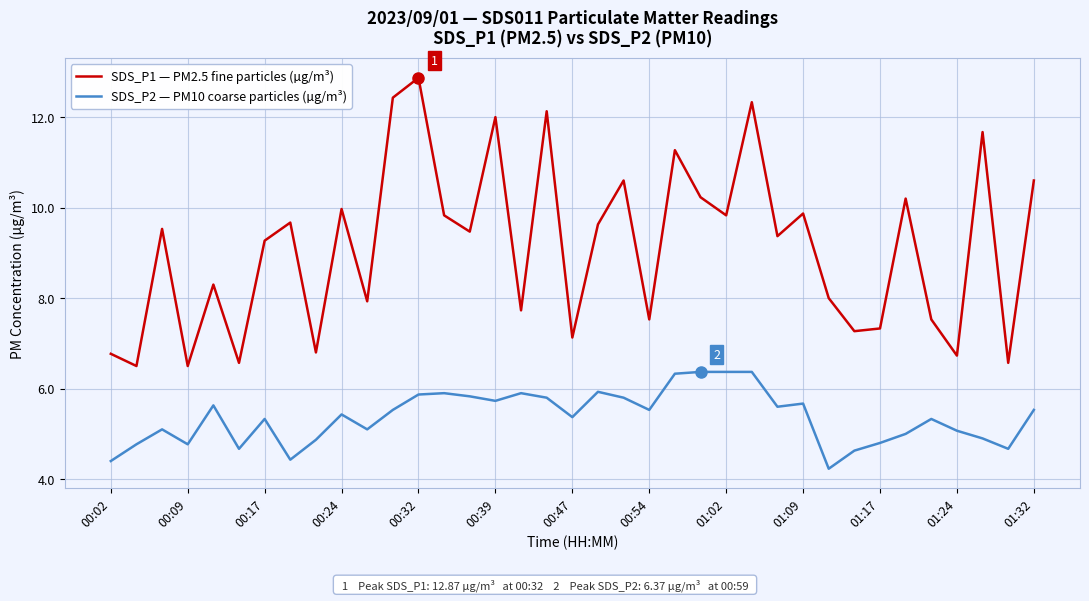

Reading left to right, transcribe all the data shown in this chart.

SDS_P1 — PM2.5 fine particles (µg/m³): 6.8	6.5	9.5	6.5	8.3	6.6	9.3	9.7	6.8	10.0	7.9	12.4	12.9	9.8	9.5	12.0	7.7	12.1	7.1	9.6	10.6	7.5	11.3	10.2	9.8	12.3	9.4	9.9	8.0	7.3	7.3	10.2	7.5	6.7	11.7	6.6	10.6
SDS_P2 — PM10 coarse particles (µg/m³): 4.4	4.8	5.1	4.8	5.6	4.7	5.3	4.4	4.9	5.4	5.1	5.5	5.9	5.9	5.8	5.7	5.9	5.8	5.4	5.9	5.8	5.5	6.3	6.4	6.4	6.4	5.6	5.7	4.2	4.6	4.8	5.0	5.3	5.1	4.9	4.7	5.5